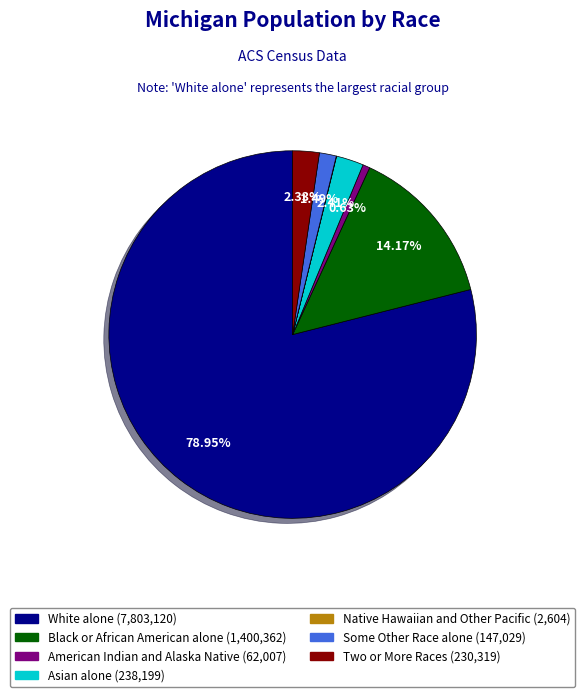

Is it true that Two or More Races is 8% of the pie?

False